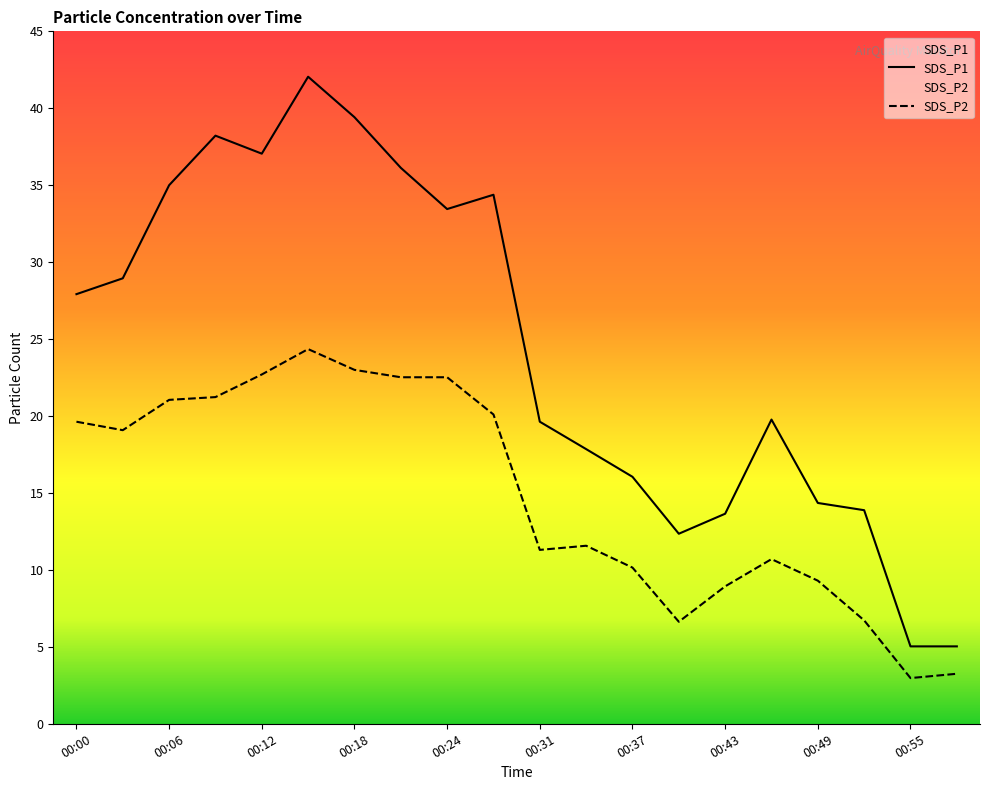

List the series in order of their peak value, lowest first.

SDS_P2, SDS_P1